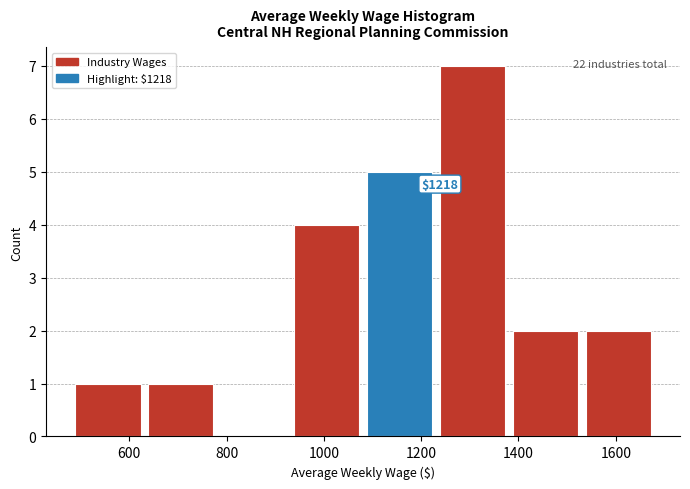

Over which range of the x-axis is the bar tallest?

1240 to 1380